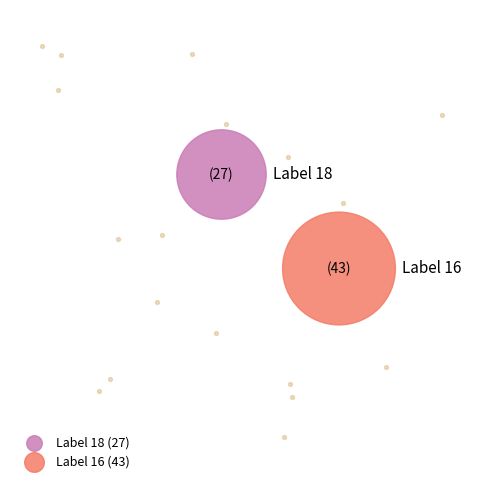

Which category has the smallest portion of the pie?

18